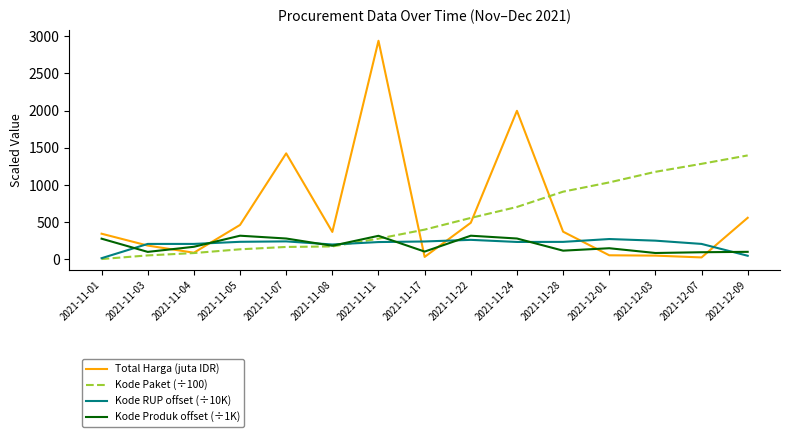

What is the sum of the Total Harga (juta IDR) values at 2021-11-28 and 2021-11-08?

743.4